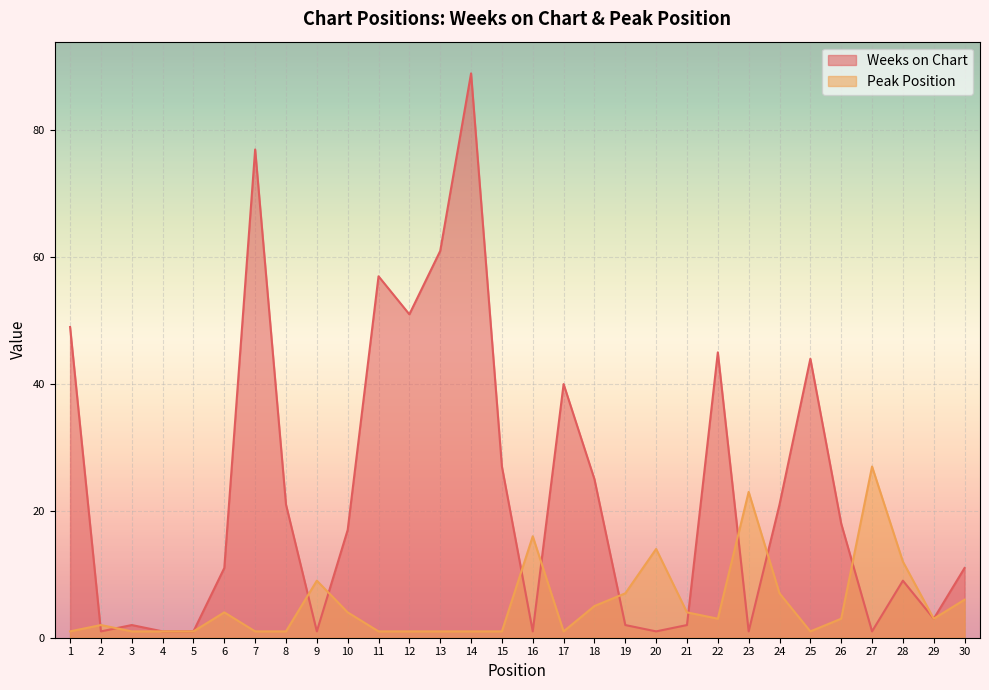

What are all the series names shown in the legend?

Weeks on Chart, Peak Position